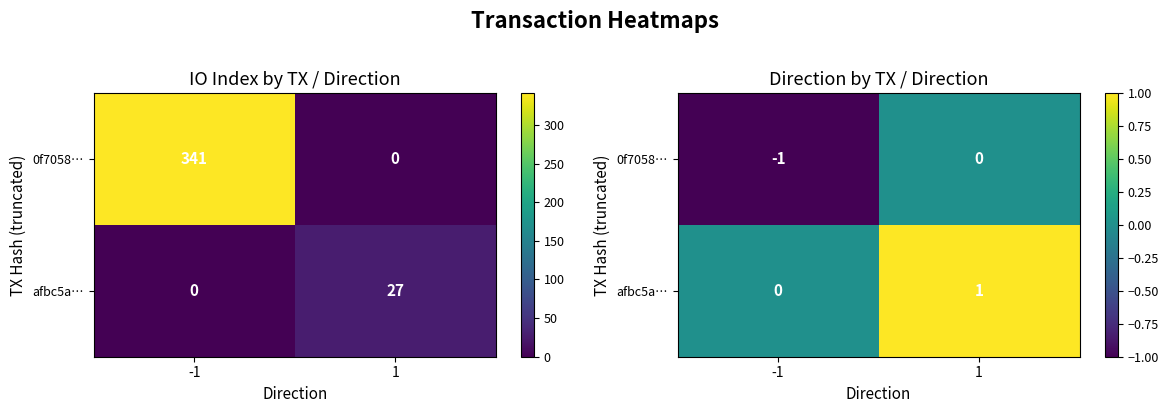

List the series in order of their overall mean, lowest first.

0f7058…, afbc5a…